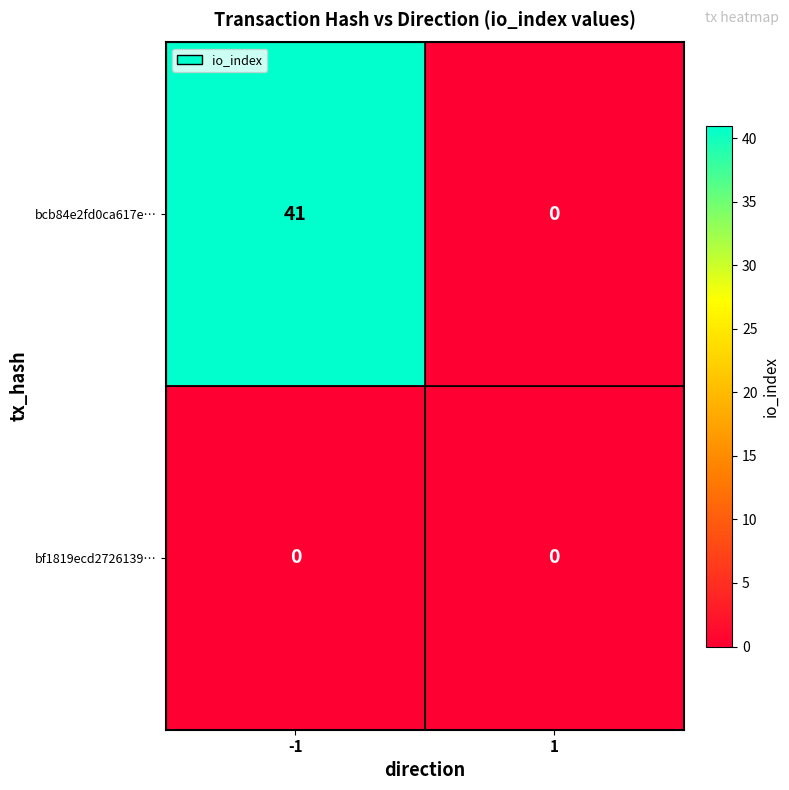

How many categories are shown in the chart?

2